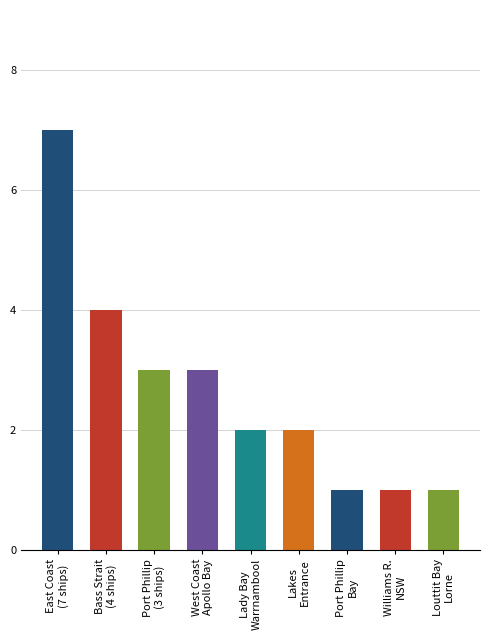

Are the bars horizontal?

No